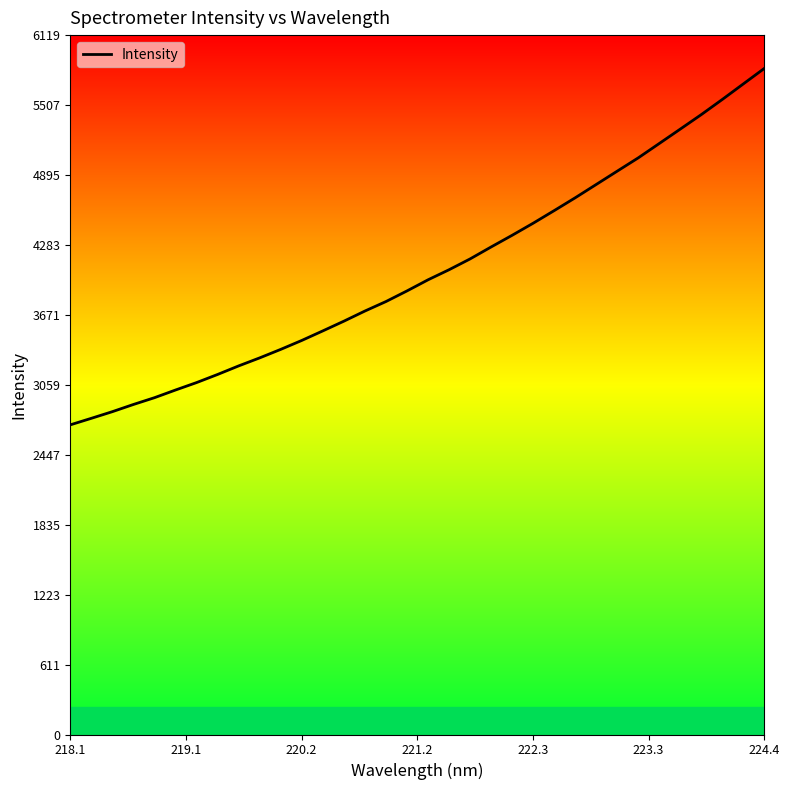

What is the difference between the maximum and minimum values?

3118.8